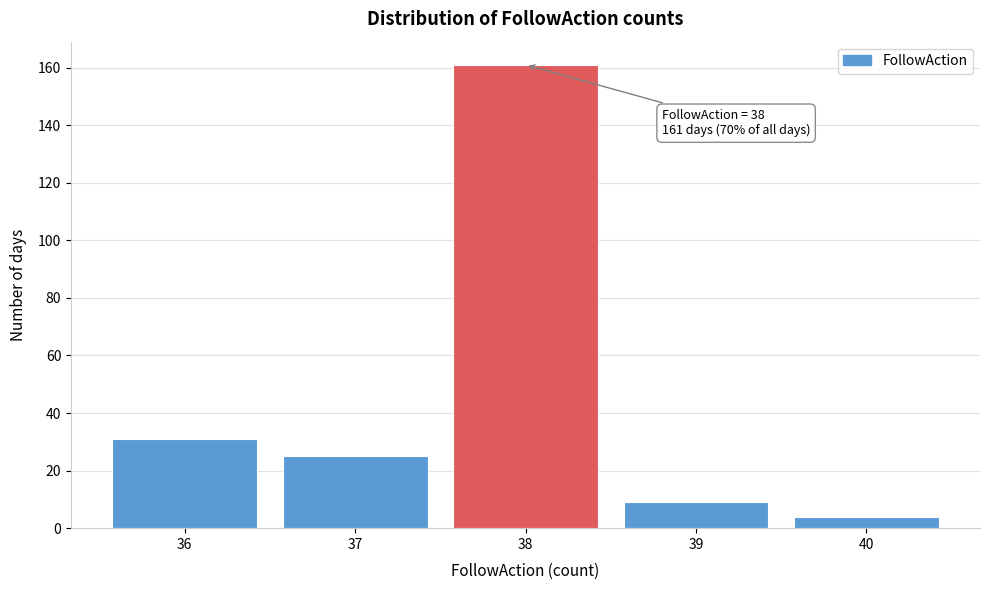

Over which range of the x-axis is the bar tallest?

37.5 to 38.5